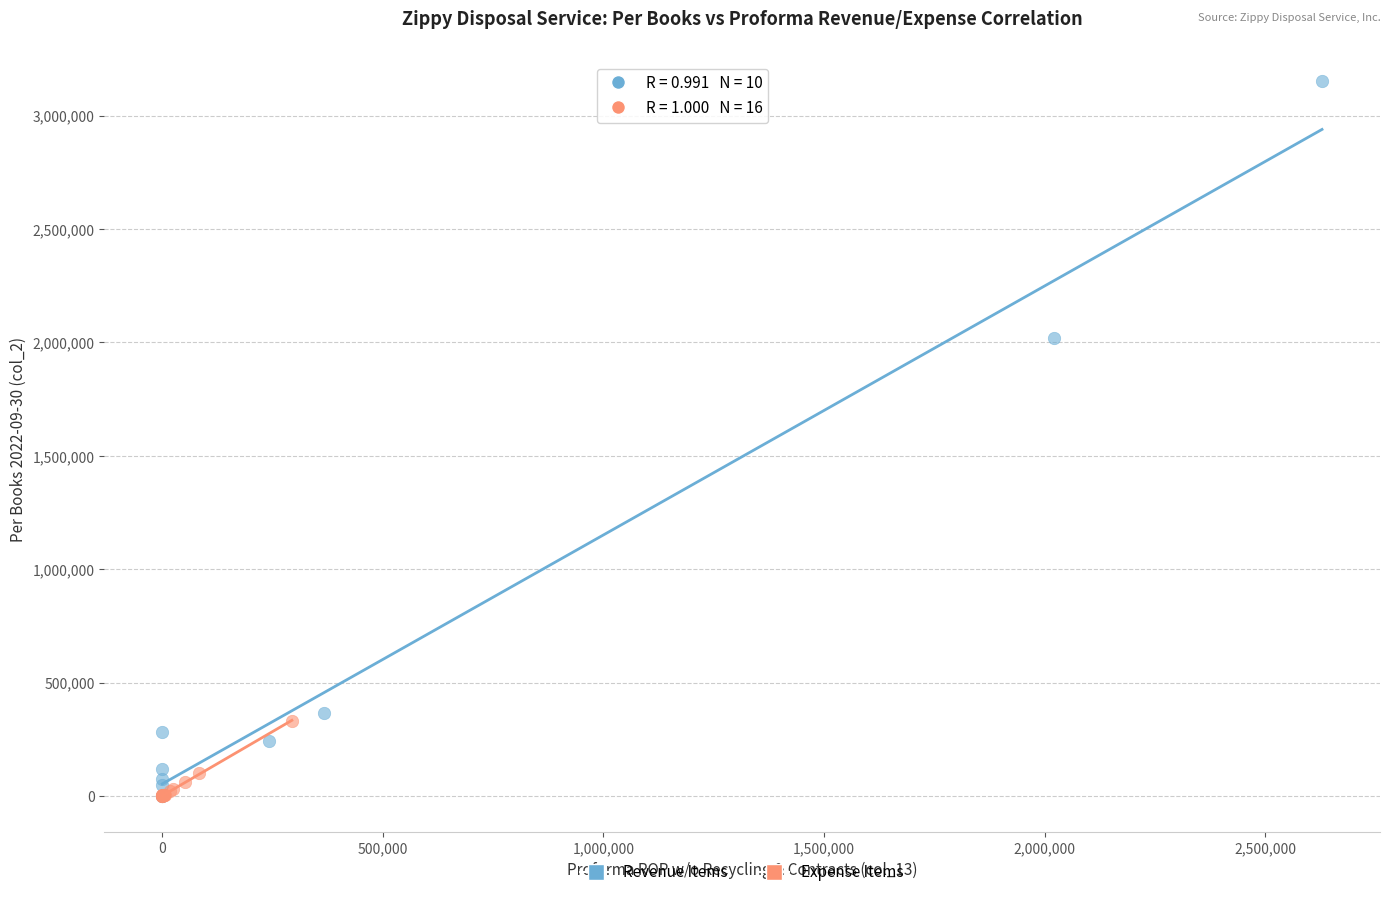

Which series has the widest spread of Y values?

Revenue Items